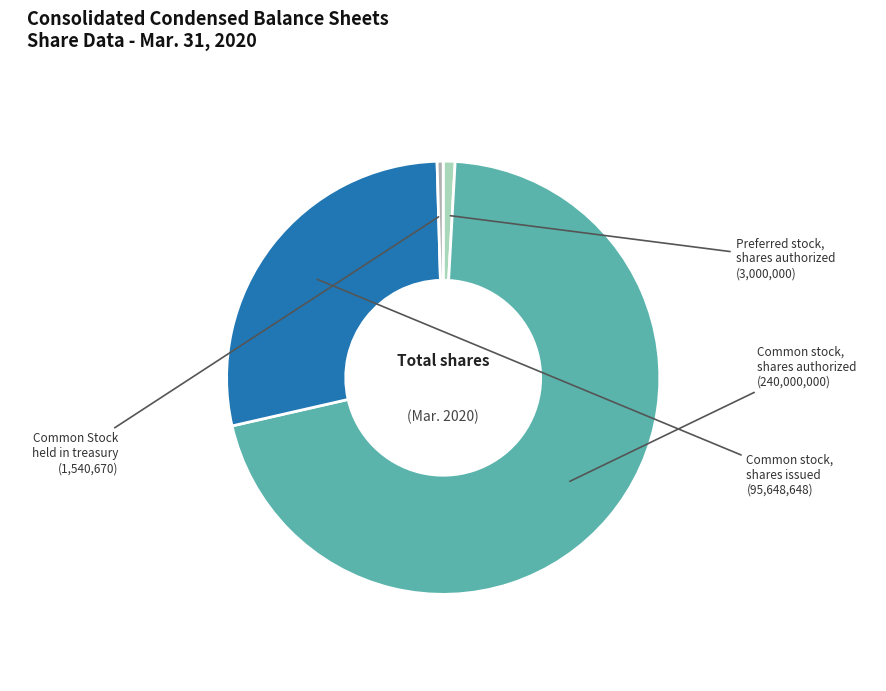

Which category accounts for the majority?

Common stock, shares authorized